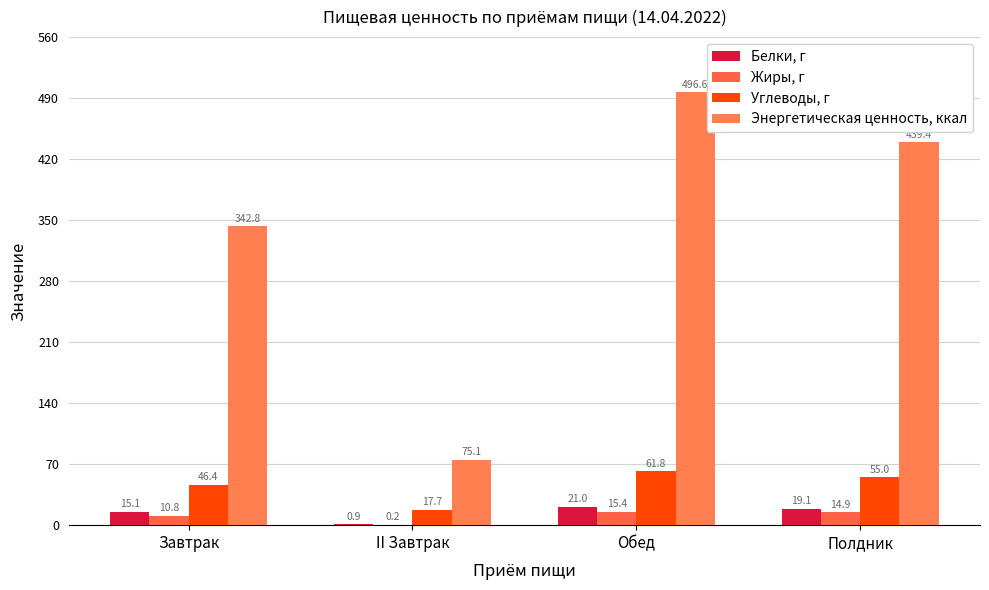

What is the label of the 4th bar from the left?

Полдник